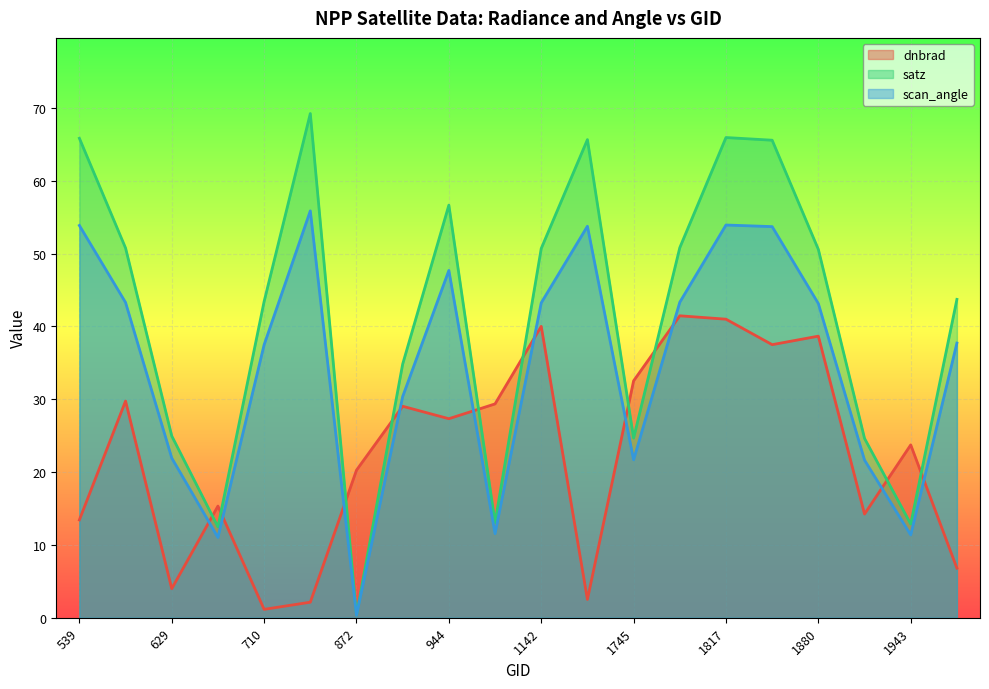

Which label corresponds to the smallest value in the chart?

872